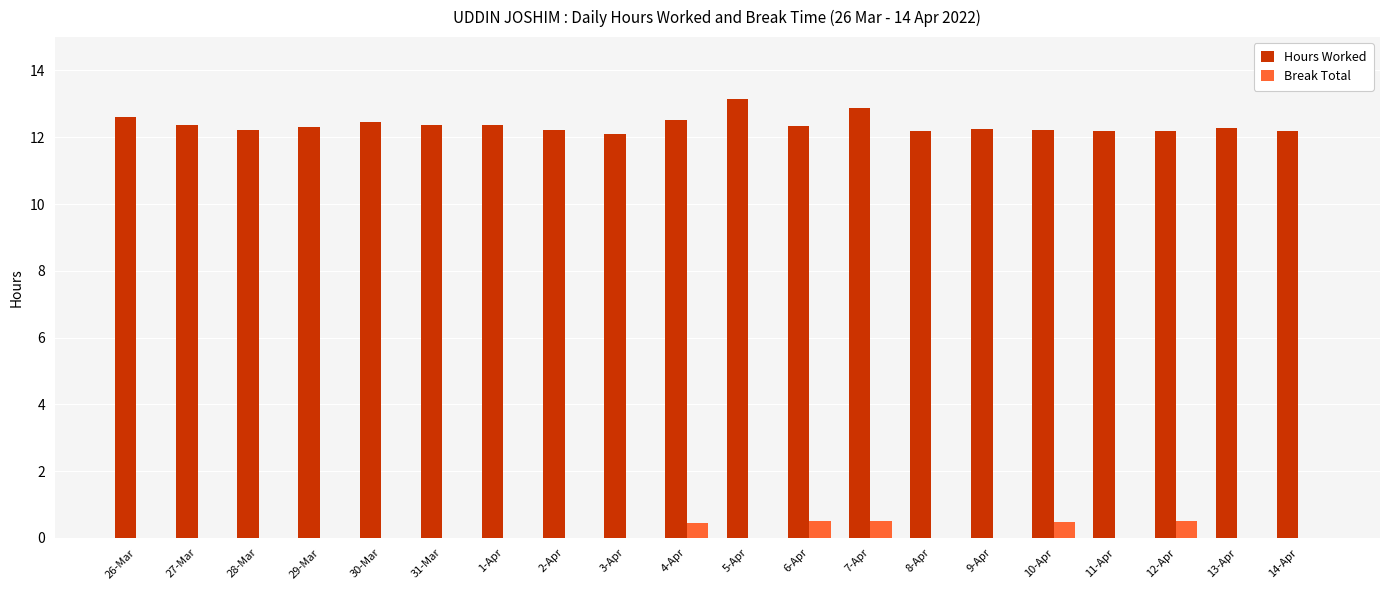

What value does the Hours Worked series have at 14-Apr?

12.2